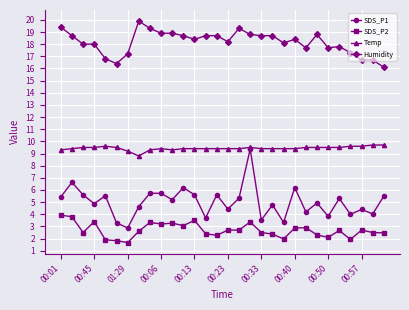

What is the value of the SDS_P2 point at the 19th from the left?

2.5